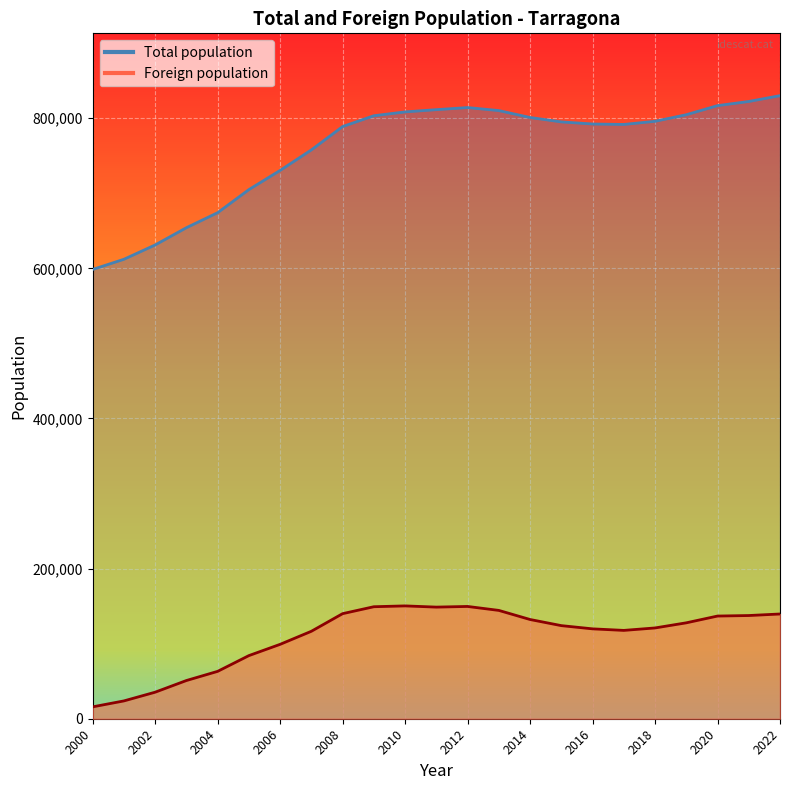

Which category has the lowest value in the Total population series?

2000